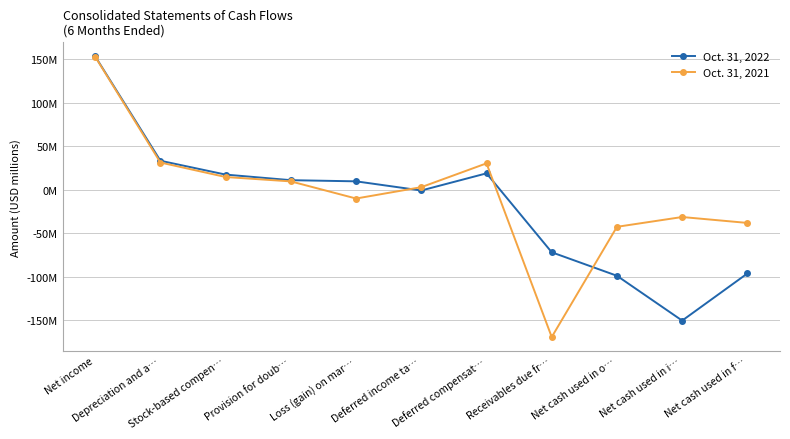

Where is the first local maximum for Oct. 31, 2022?

Deferred compensat…